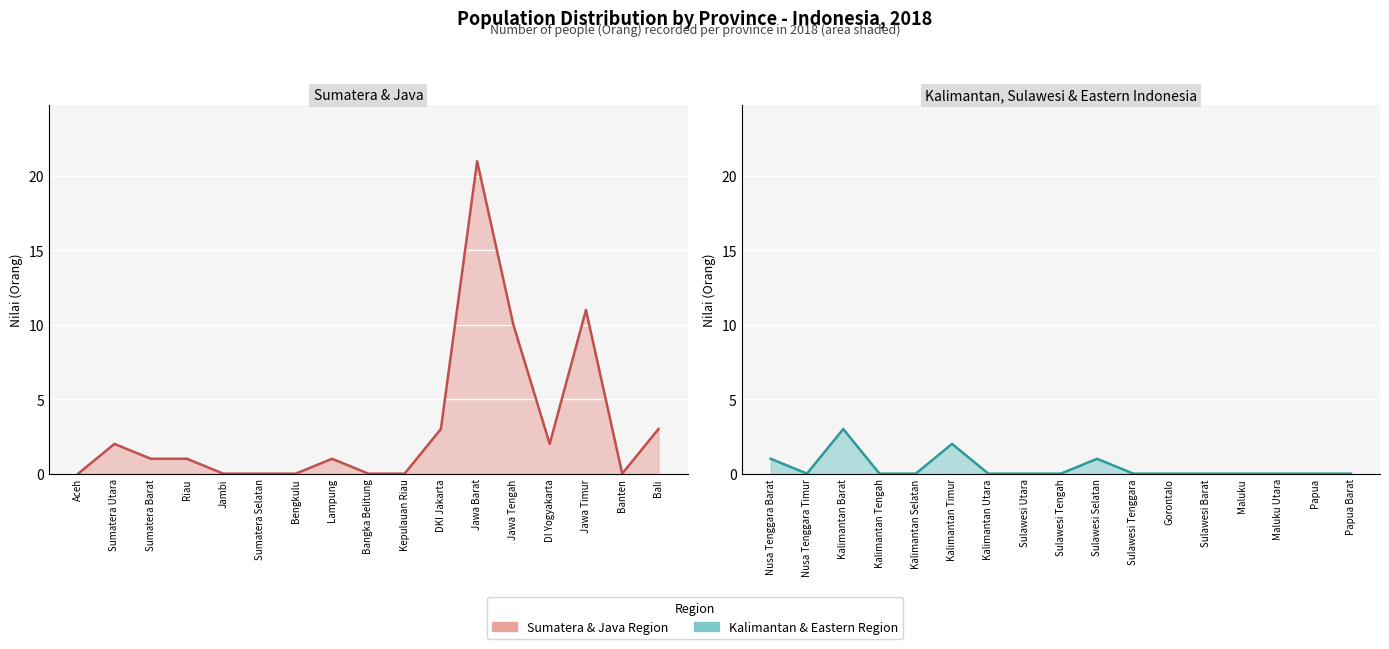

Reading right to left, transcribe all the data shown in this chart.

0	0	0	0	0	0	0	1	0	0	0	2	0	0	3	0	1